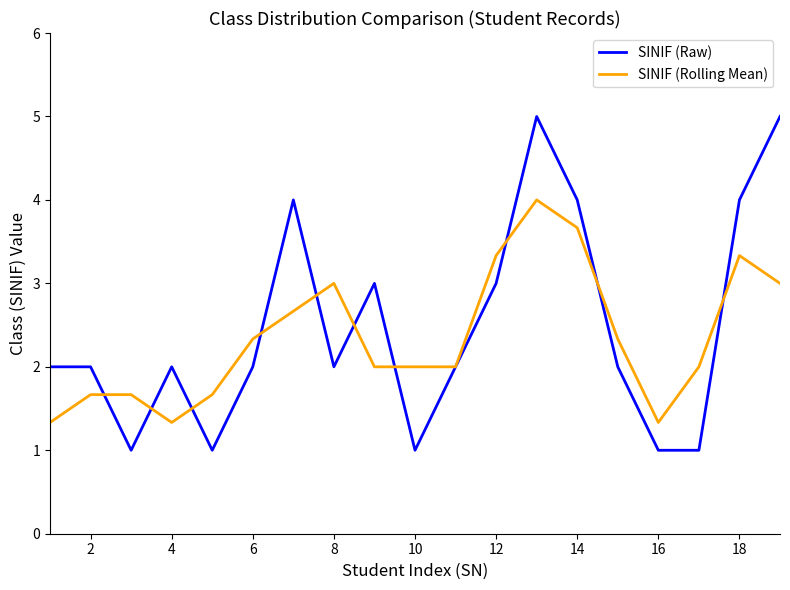

Reading right to left, what are all the values shown in this chart?

SINIF (Raw): 5.0	4.0	1.0	1.0	2.0	4.0	5.0	3.0	2.0	1.0	3.0	2.0	4.0	2.0	1.0	2.0	1.0	2.0	2.0
SINIF (Rolling Mean): 3.0	3.3	2.0	1.3	2.3	3.7	4.0	3.3	2.0	2.0	2.0	3.0	2.7	2.3	1.7	1.3	1.7	1.7	1.3